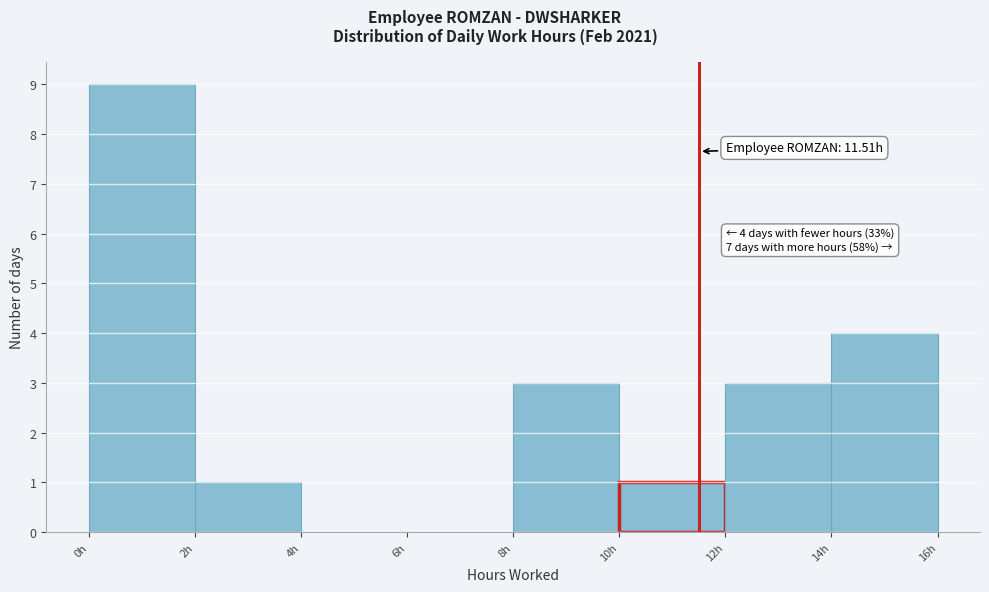

Which range on the x-axis has the tallest bar?

0 to 2